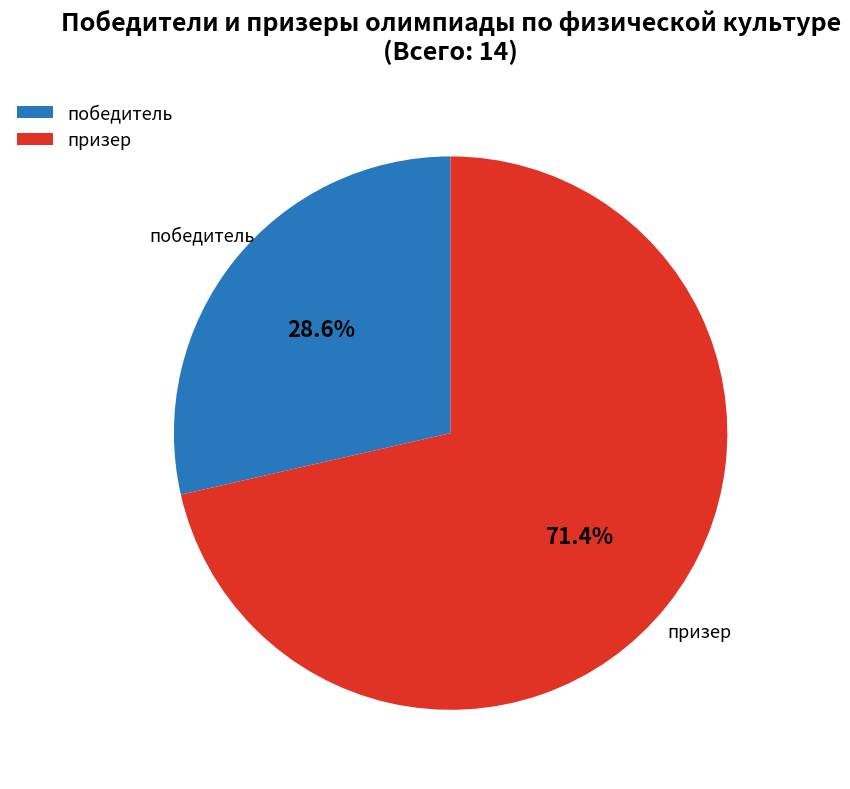

To the nearest percent, what is the combined percentage of призер and победитель?

100%